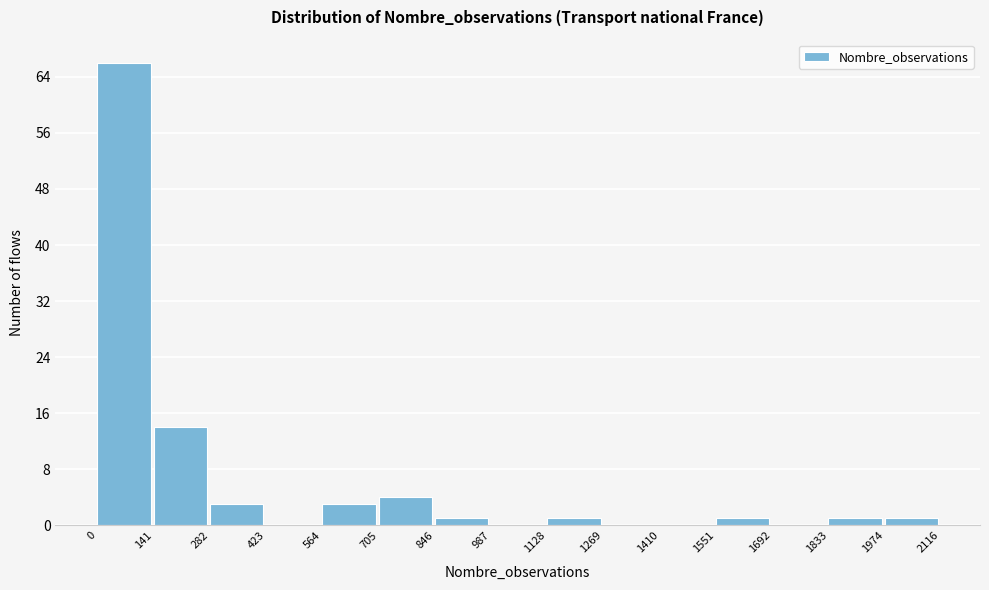

Over which range of the x-axis is the bar tallest?

0 to 141